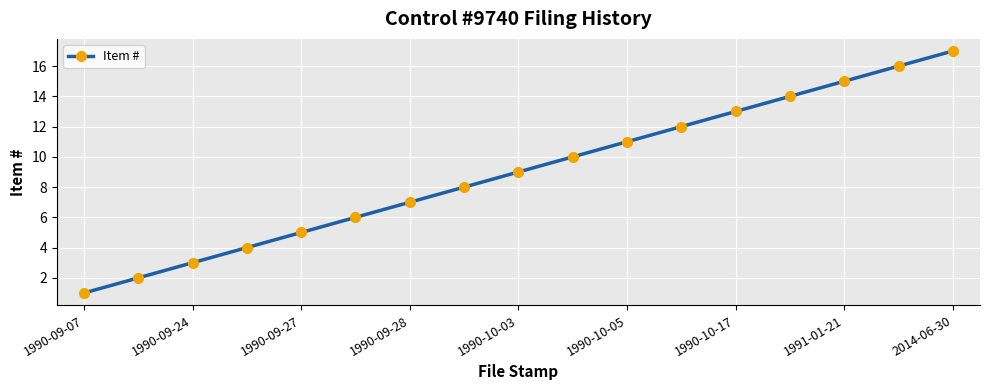

What is the difference between the maximum and minimum values?

16